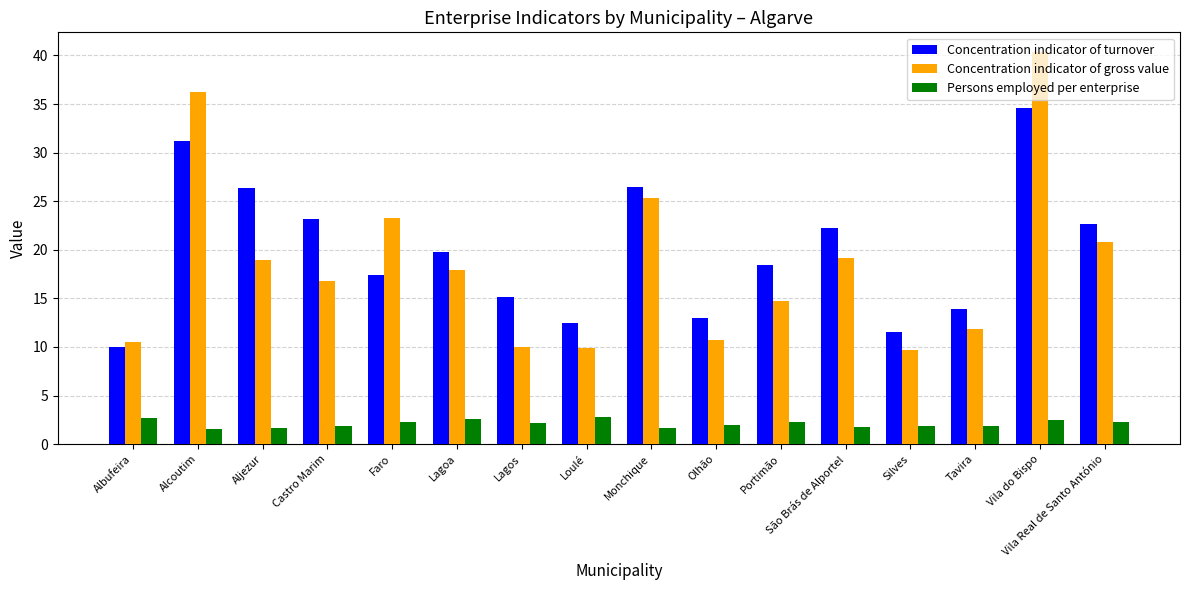

What is the value of the Concentration indicator of turnover bar at the 7th from the left?

15.2